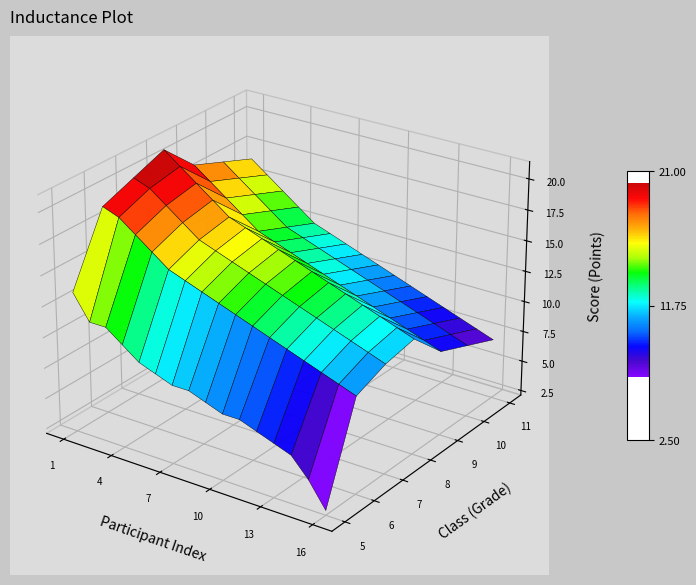

What is the total value across all series at 14?

68.5